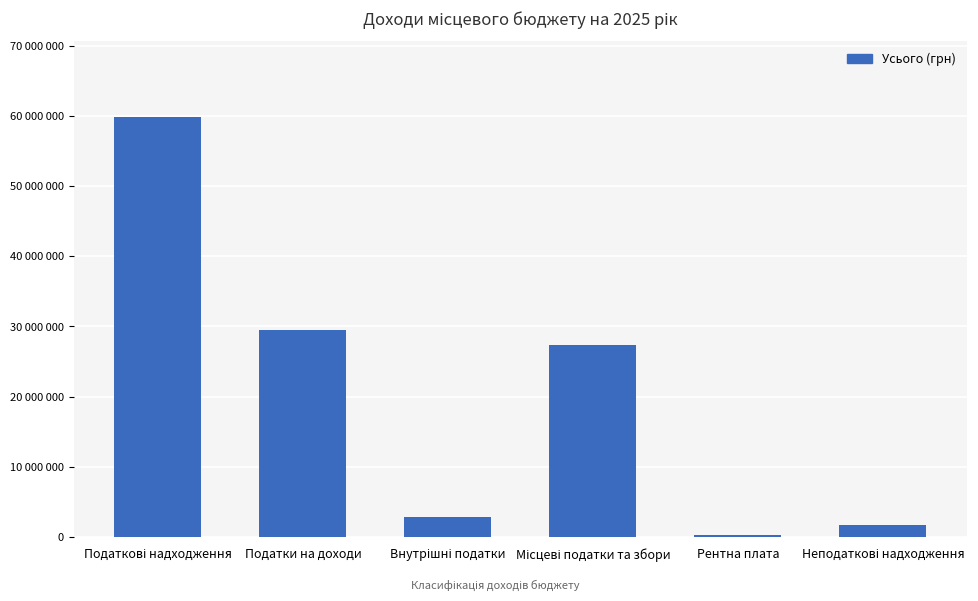

Reading left to right, extract all data points from this chart.

59877000	29535700	2840900	27300400	200000	1730000